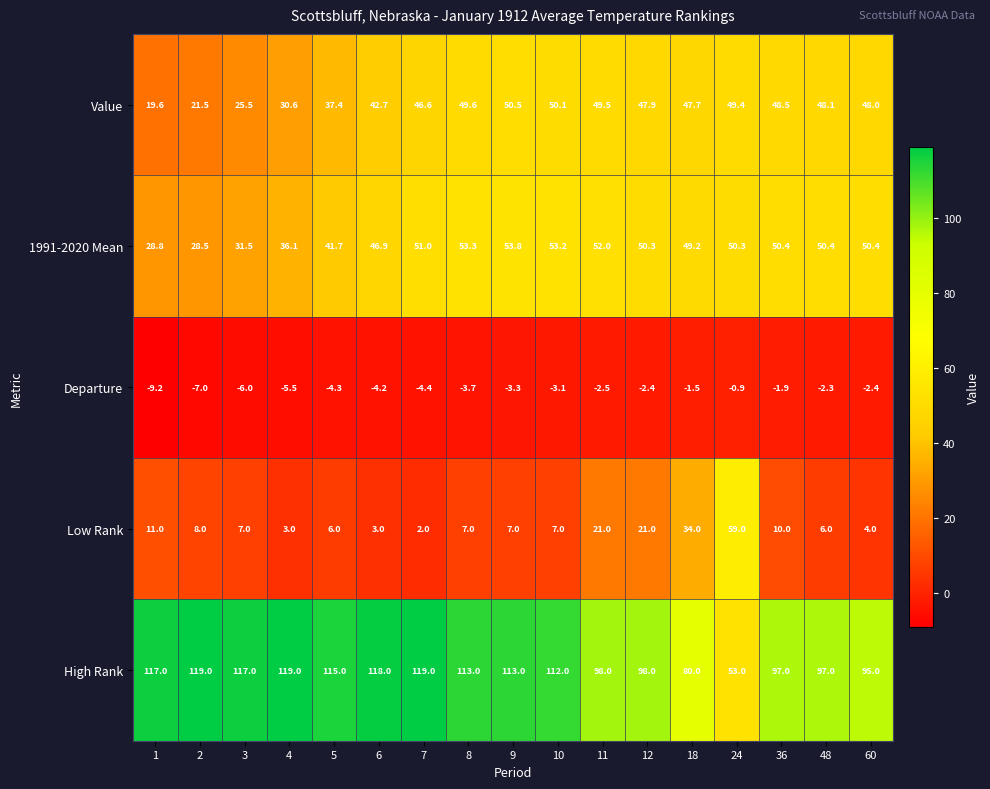

Rank the series by their maximum value, from highest to lowest.

High Rank, Low Rank, 1991-2020 Mean, Value, Departure